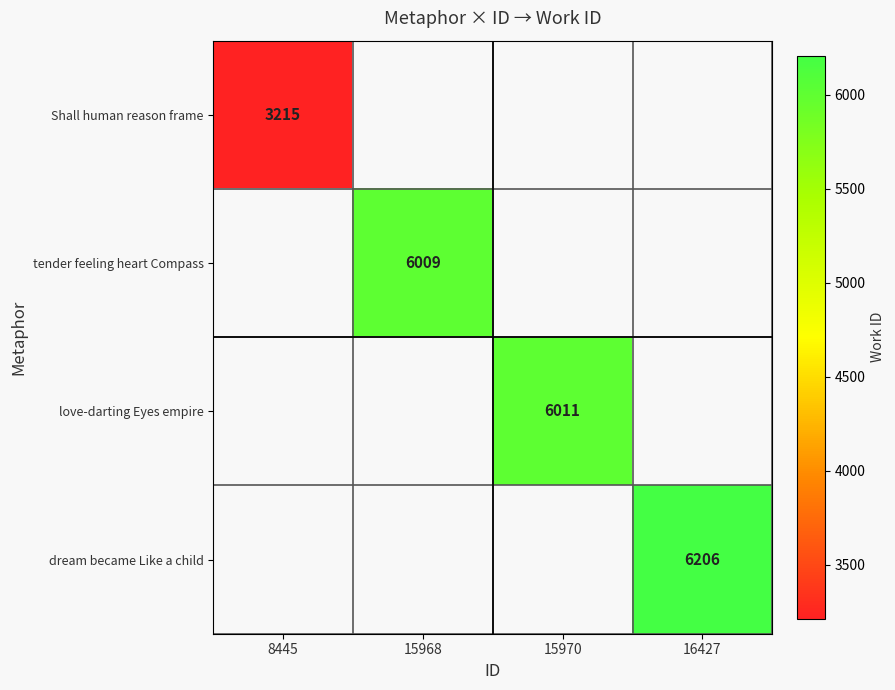

True or false: love-darting Eyes empire has a value of 9130 at 15970.

False